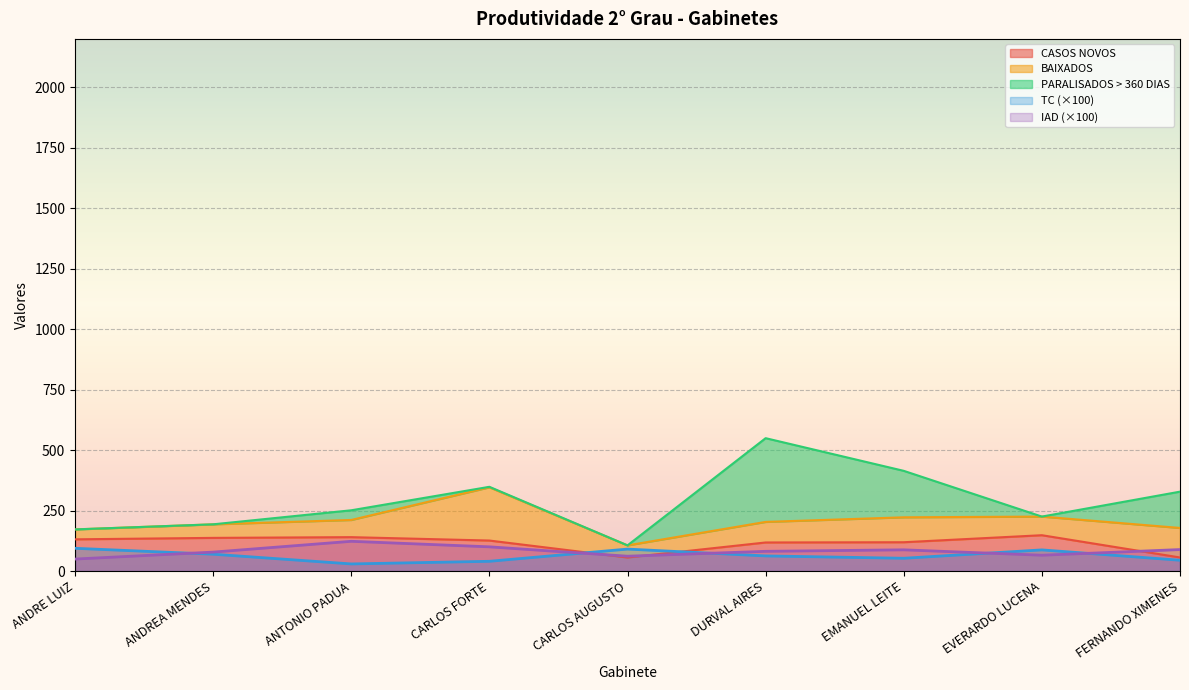

True or false: CASOS NOVOS has more than 2 points higher than both neighbors.

False